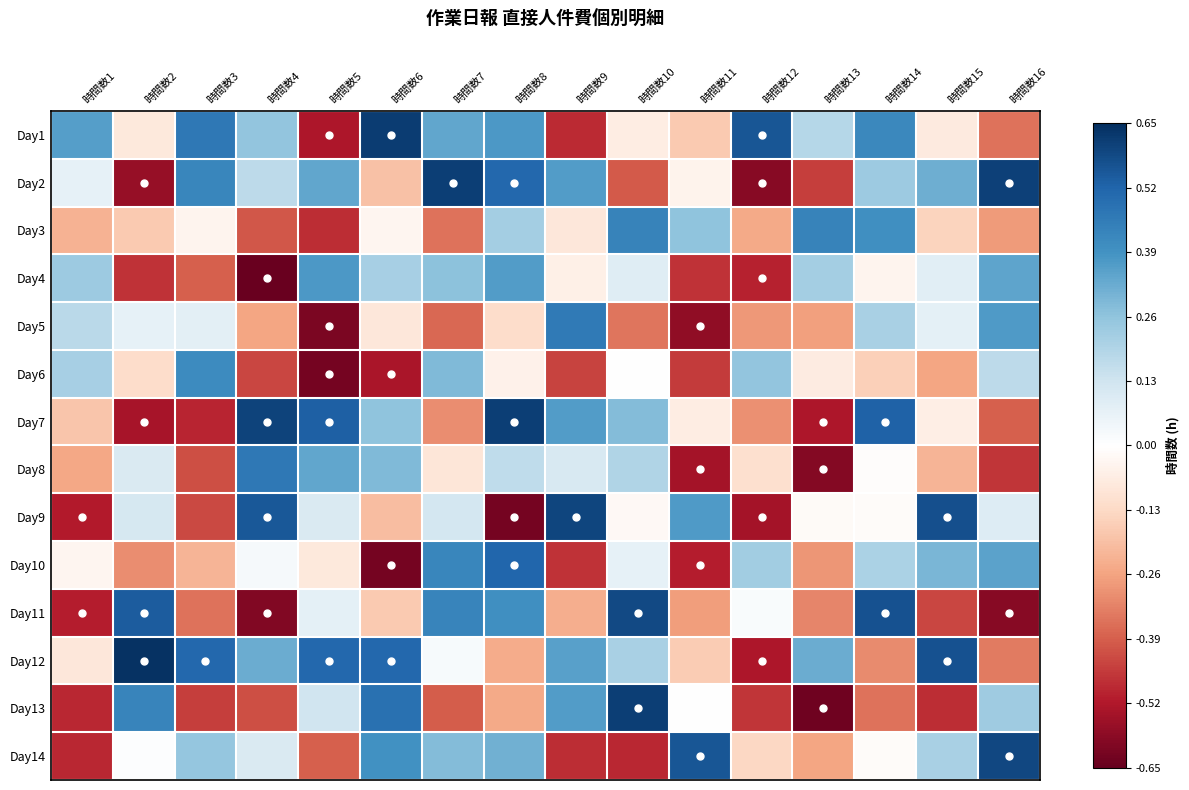

Reading left to right, extract all data points from this chart.

Day1: 時間数1=0.4	時間数2=-0.1	時間数3=0.5	時間数4=0.3	時間数5=-0.5	時間数6=0.6	時間数7=0.3	時間数8=0.4	時間数9=-0.5	時間数10=-0.1	時間数11=-0.2	時間数12=0.6	時間数13=0.2	時間数14=0.4	時間数15=-0.1	時間数16=-0.4
Day2: 時間数1=0.1	時間数2=-0.6	時間数3=0.4	時間数4=0.2	時間数5=0.3	時間数6=-0.2	時間数7=0.6	時間数8=0.5	時間数9=0.4	時間数10=-0.4	時間数11=-0.0	時間数12=-0.6	時間数13=-0.4	時間数14=0.2	時間数15=0.3	時間数16=0.6
Day3: 時間数1=-0.2	時間数2=-0.2	時間数3=-0.0	時間数4=-0.4	時間数5=-0.5	時間数6=-0.0	時間数7=-0.4	時間数8=0.2	時間数9=-0.1	時間数10=0.4	時間数11=0.3	時間数12=-0.2	時間数13=0.4	時間数14=0.4	時間数15=-0.1	時間数16=-0.3
Day4: 時間数1=0.2	時間数2=-0.5	時間数3=-0.4	時間数4=-0.6	時間数5=0.4	時間数6=0.2	時間数7=0.3	時間数8=0.4	時間数9=-0.1	時間数10=0.1	時間数11=-0.5	時間数12=-0.5	時間数13=0.2	時間数14=-0.0	時間数15=0.1	時間数16=0.3
Day5: 時間数1=0.2	時間数2=0.1	時間数3=0.1	時間数4=-0.3	時間数5=-0.6	時間数6=-0.1	時間数7=-0.4	時間数8=-0.1	時間数9=0.5	時間数10=-0.3	時間数11=-0.6	時間数12=-0.3	時間数13=-0.3	時間数14=0.2	時間数15=0.1	時間数16=0.4
Day6: 時間数1=0.2	時間数2=-0.1	時間数3=0.4	時間数4=-0.4	時間数5=-0.6	時間数6=-0.5	時間数7=0.3	時間数8=-0.0	時間数9=-0.4	時間数10=0.0	時間数11=-0.5	時間数12=0.3	時間数13=-0.1	時間数14=-0.2	時間数15=-0.3	時間数16=0.2
Day7: 時間数1=-0.2	時間数2=-0.5	時間数3=-0.5	時間数4=0.6	時間数5=0.5	時間数6=0.3	時間数7=-0.3	時間数8=0.6	時間数9=0.4	時間数10=0.3	時間数11=-0.1	時間数12=-0.3	時間数13=-0.5	時間数14=0.5	時間数15=-0.1	時間数16=-0.4
Day8: 時間数1=-0.3	時間数2=0.1	時間数3=-0.4	時間数4=0.5	時間数5=0.3	時間数6=0.3	時間数7=-0.1	時間数8=0.2	時間数9=0.1	時間数10=0.2	時間数11=-0.5	時間数12=-0.1	時間数13=-0.6	時間数14=-0.0	時間数15=-0.2	時間数16=-0.5
Day9: 時間数1=-0.5	時間数2=0.1	時間数3=-0.4	時間数4=0.6	時間数5=0.1	時間数6=-0.2	時間数7=0.1	時間数8=-0.6	時間数9=0.6	時間数10=-0.0	時間数11=0.4	時間数12=-0.5	時間数13=-0.0	時間数14=-0.0	時間数15=0.6	時間数16=0.1
Day10: 時間数1=-0.0	時間数2=-0.3	時間数3=-0.2	時間数4=0.0	時間数5=-0.1	時間数6=-0.6	時間数7=0.4	時間数8=0.5	時間数9=-0.5	時間数10=0.1	時間数11=-0.5	時間数12=0.2	時間数13=-0.3	時間数14=0.2	時間数15=0.3	時間数16=0.3
Day11: 時間数1=-0.5	時間数2=0.5	時間数3=-0.4	時間数4=-0.6	時間数5=0.1	時間数6=-0.2	時間数7=0.4	時間数8=0.4	時間数9=-0.2	時間数10=0.6	時間数11=-0.3	時間数12=0.0	時間数13=-0.3	時間数14=0.6	時間数15=-0.4	時間数16=-0.6
Day12: 時間数1=-0.1	時間数2=0.6	時間数3=0.5	時間数4=0.3	時間数5=0.5	時間数6=0.5	時間数7=0.0	時間数8=-0.2	時間数9=0.4	時間数10=0.2	時間数11=-0.2	時間数12=-0.5	時間数13=0.3	時間数14=-0.3	時間数15=0.6	時間数16=-0.3
Day13: 時間数1=-0.5	時間数2=0.4	時間数3=-0.5	時間数4=-0.4	時間数5=0.1	時間数6=0.5	時間数7=-0.4	時間数8=-0.2	時間数9=0.4	時間数10=0.6	時間数11=0.0	時間数12=-0.5	時間数13=-0.6	時間数14=-0.4	時間数15=-0.5	時間数16=0.2
Day14: 時間数1=-0.5	時間数2=0.0	時間数3=0.3	時間数4=0.1	時間数5=-0.4	時間数6=0.4	時間数7=0.3	時間数8=0.3	時間数9=-0.5	時間数10=-0.5	時間数11=0.6	時間数12=-0.1	時間数13=-0.3	時間数14=-0.0	時間数15=0.2	時間数16=0.6